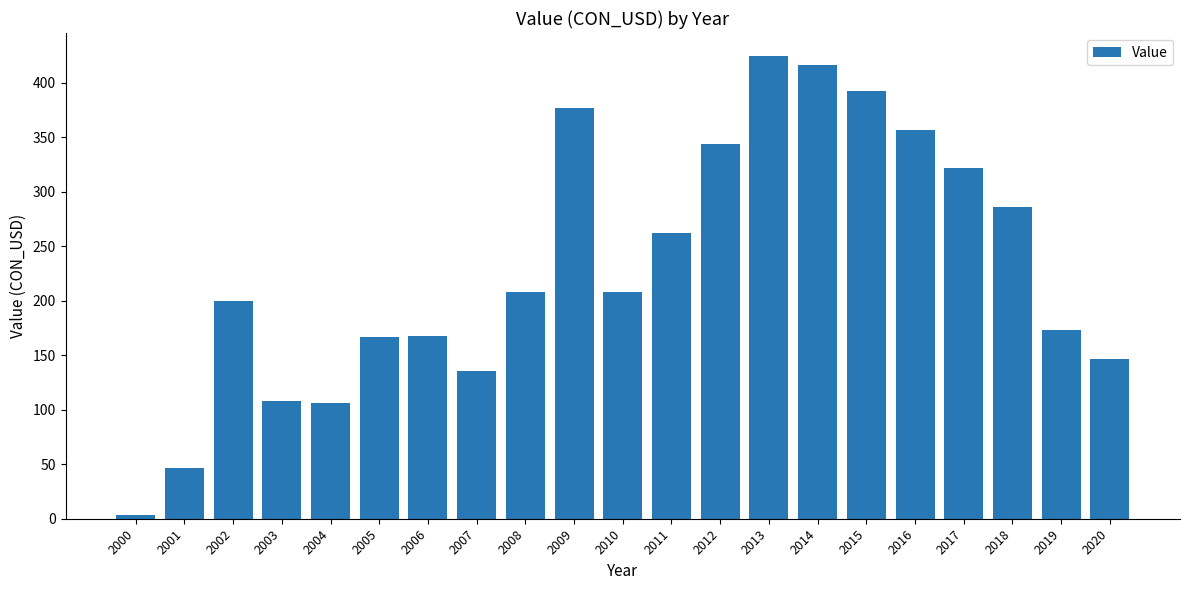

What is the change in value from 2002 to 2013?

+225.0